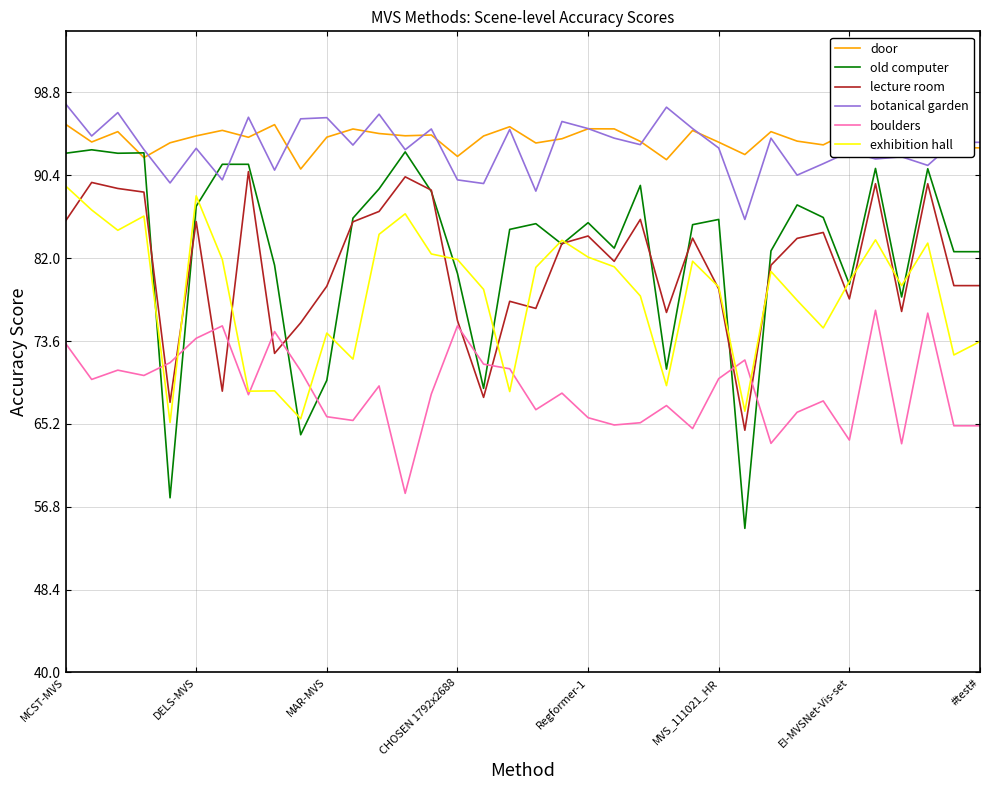

True or false: boulders and door cross at least once.

False